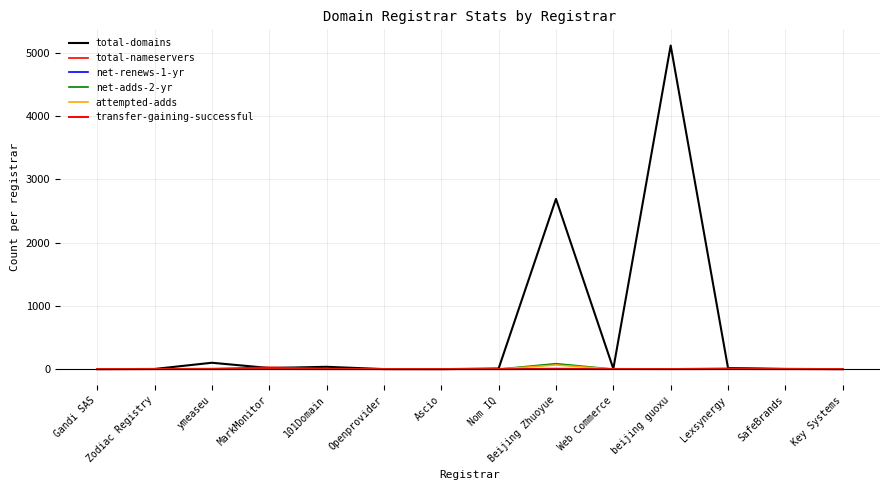

In net-renews-1-yr, how many points are higher than both neighbors (excluding endpoints)?

3